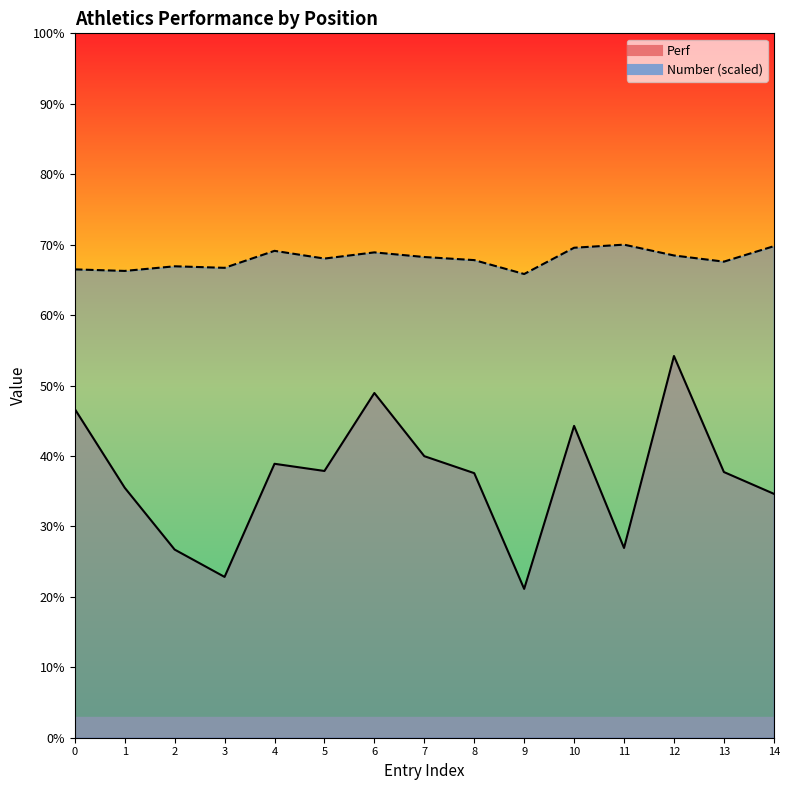

Which series has the largest total across all categories?

Number_line